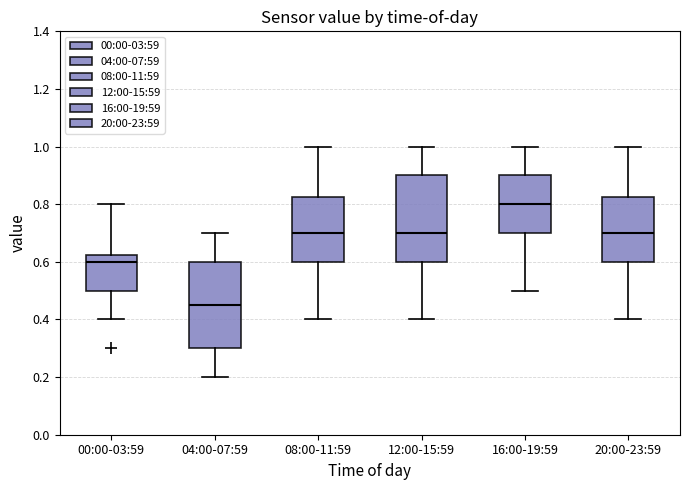

Reading left to right, transcribe this box plot: for each box, give where its median line is, the range the box spans, and where its two whiskers end, as read against the y-axis. The values are not printed on the chart, so give them approximately, as read against the axis.

00:00-03:59: median 0.60, box 0.50 to 0.62, whiskers 0.40 to 0.80
04:00-07:59: median 0.46, box 0.30 to 0.60, whiskers 0.20 to 0.70
08:00-11:59: median 0.70, box 0.60 to 0.82, whiskers 0.40 to 1.00
12:00-15:59: median 0.70, box 0.60 to 0.90, whiskers 0.40 to 1.00
16:00-19:59: median 0.80, box 0.70 to 0.90, whiskers 0.50 to 1.00
20:00-23:59: median 0.70, box 0.60 to 0.82, whiskers 0.40 to 1.00